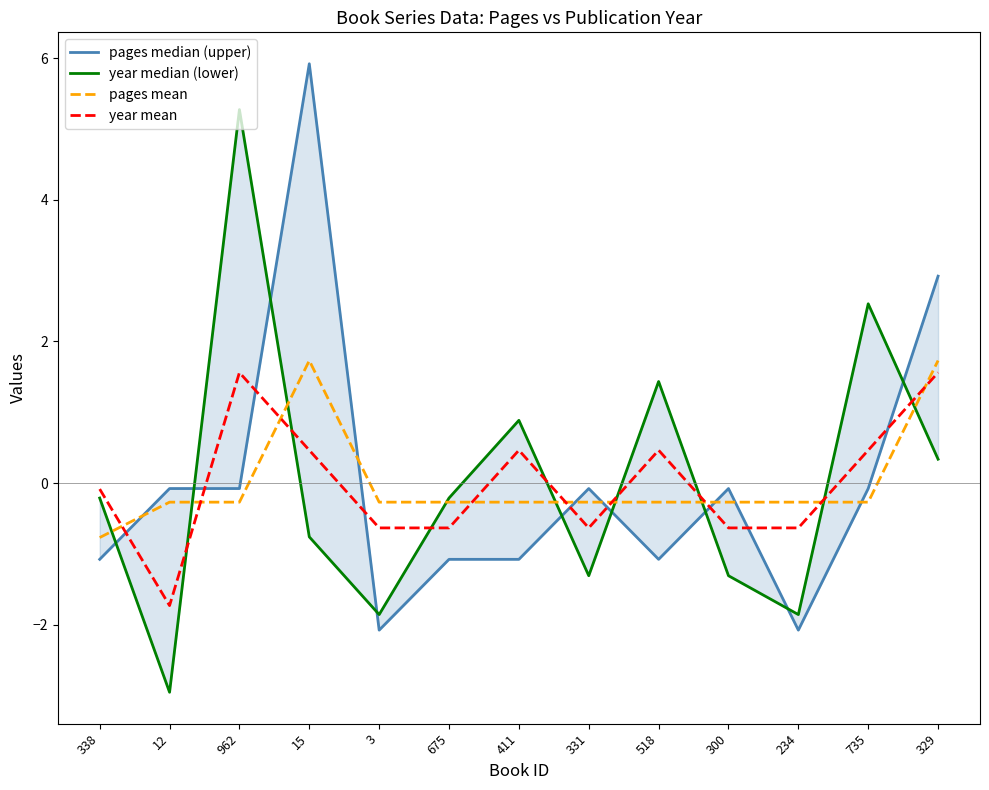

Reading left to right, extract all data points from this chart.

pages median (upper): 338=-1.1	12=-0.1	962=-0.1	15=5.9	3=-2.1	675=-1.1	411=-1.1	331=-0.1	518=-1.1	300=-0.1	234=-2.1	735=-0.1	329=2.9
year median (lower): 338=-0.2	12=-3.0	962=5.3	15=-0.8	3=-1.9	675=-0.2	411=0.9	331=-1.3	518=1.4	300=-1.3	234=-1.9	735=2.5	329=0.3
pages mean: 338=-0.8	12=-0.3	962=-0.3	15=1.7	3=-0.3	675=-0.3	411=-0.3	331=-0.3	518=-0.3	300=-0.3	234=-0.3	735=-0.3	329=1.7
year mean: 338=-0.1	12=-1.7	962=1.6	15=0.5	3=-0.6	675=-0.6	411=0.5	331=-0.6	518=0.5	300=-0.6	234=-0.6	735=0.5	329=1.6